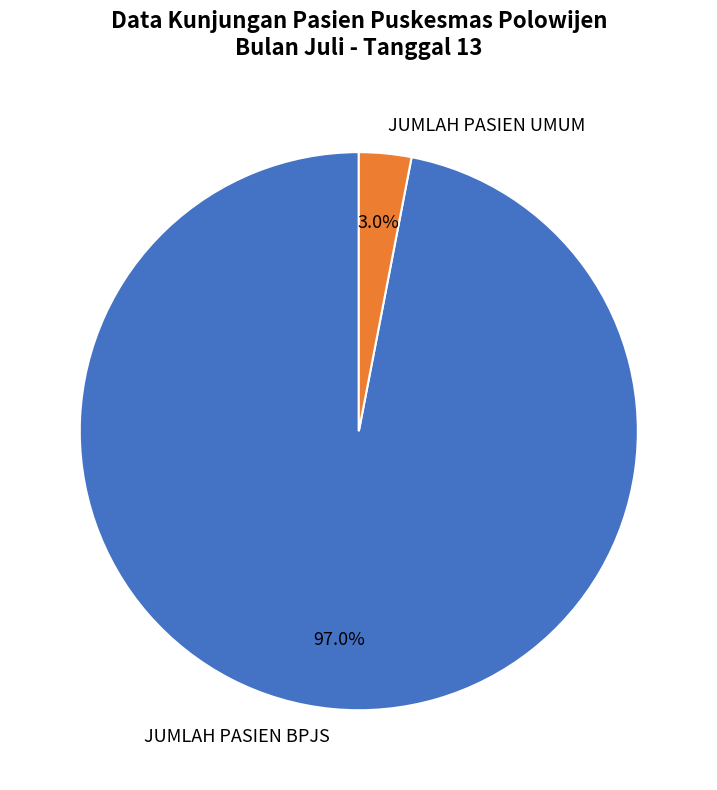

What is the majority slice?

JUMLAH PASIEN BPJS